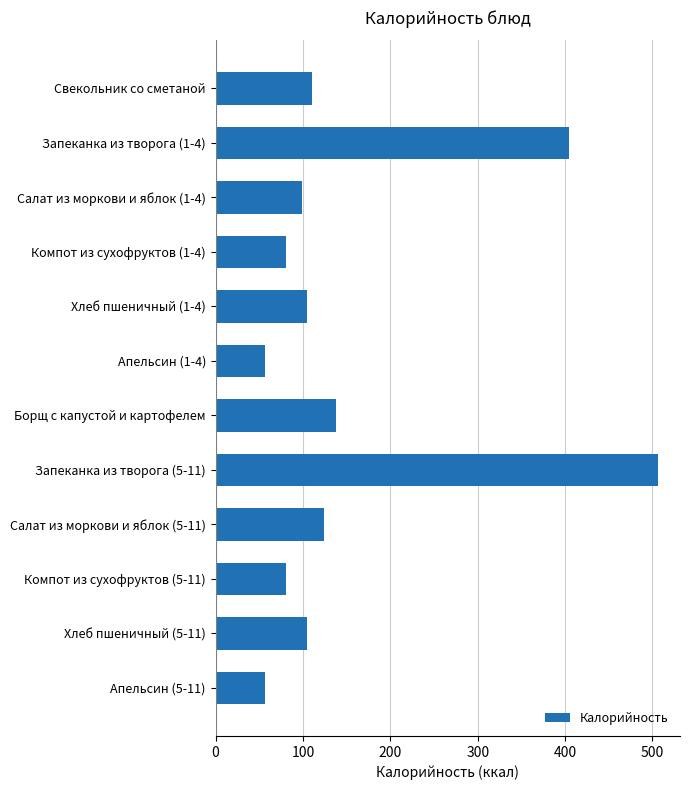

Does the chart contain stacked bars?

No